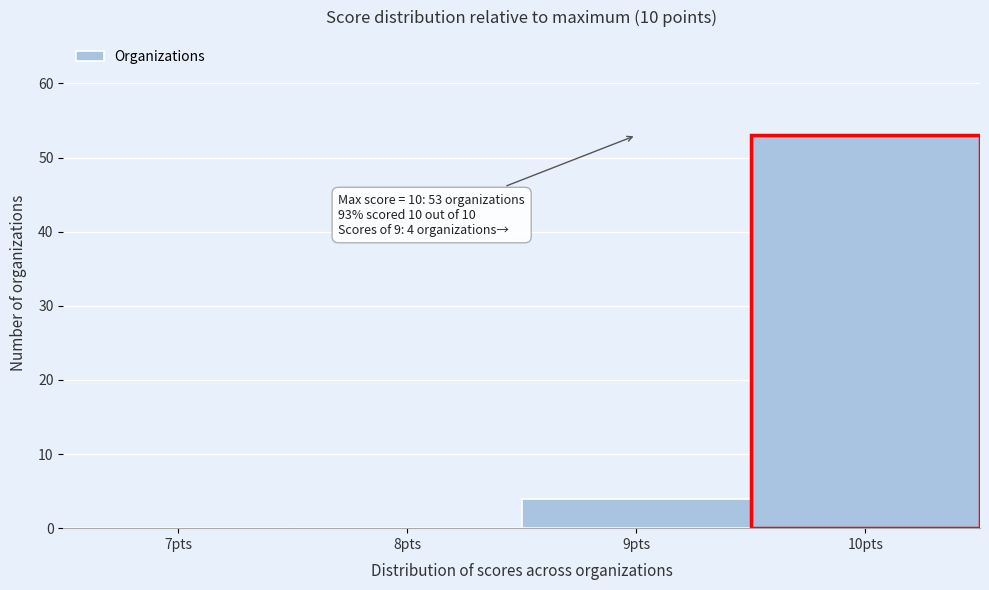

Reading left to right, what are all the values shown in this chart?

7pts=0	8pts=0	9pts=4	10pts=53